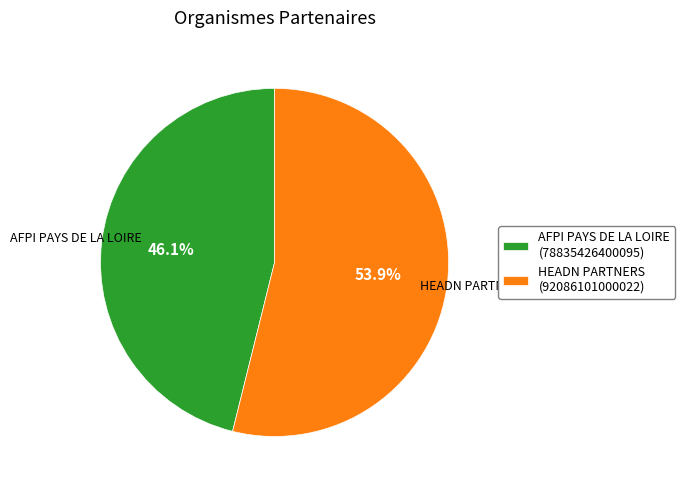

Rank the categories by value from lowest to highest.

AFPI PAYS DE LA LOIRE, HEADN PARTNERS